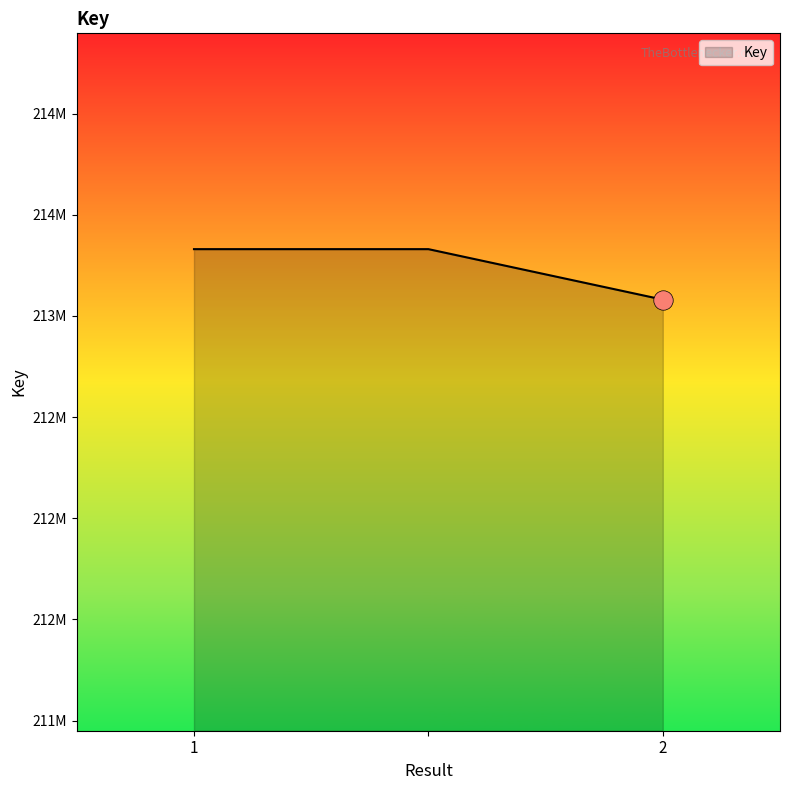

Reading left to right, list all the values displayed in this chart.

213329748	213329748	213080285